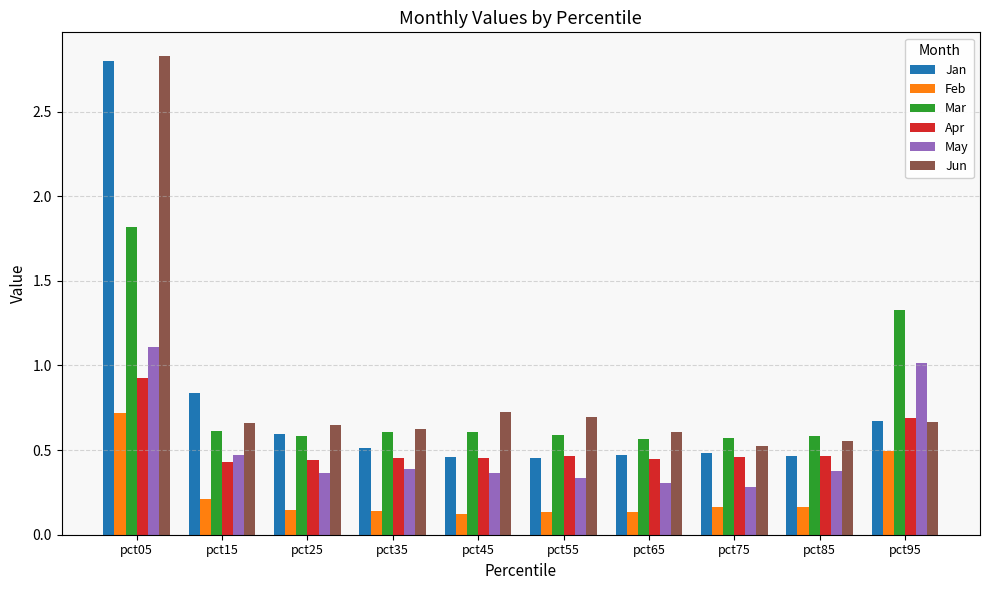

Is it true that Feb equals 0.2 at pct85?

True